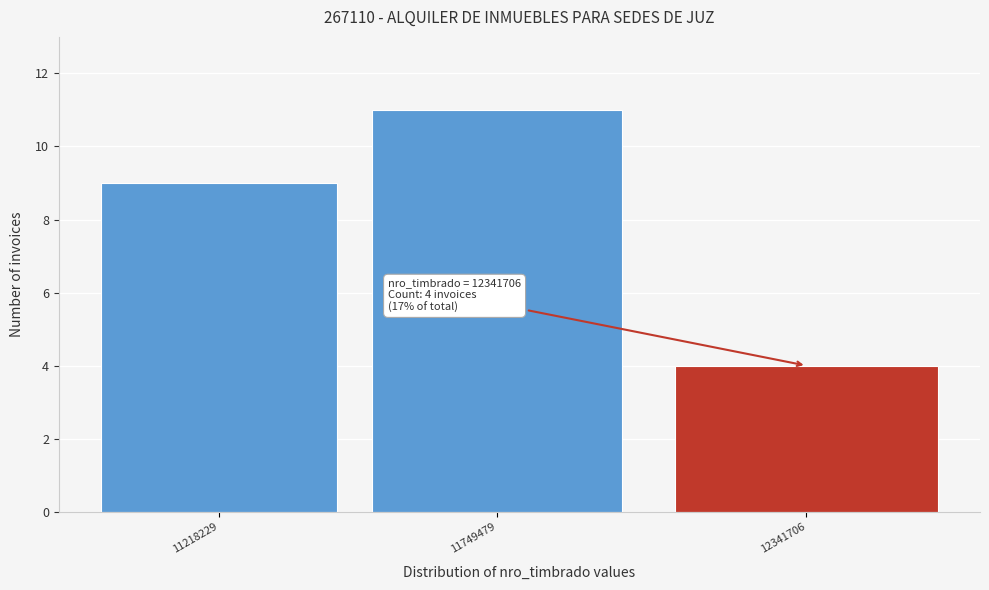

Reading left to right, transcribe all the data shown in this chart.

11218229=9	11749479=11	12341706=4